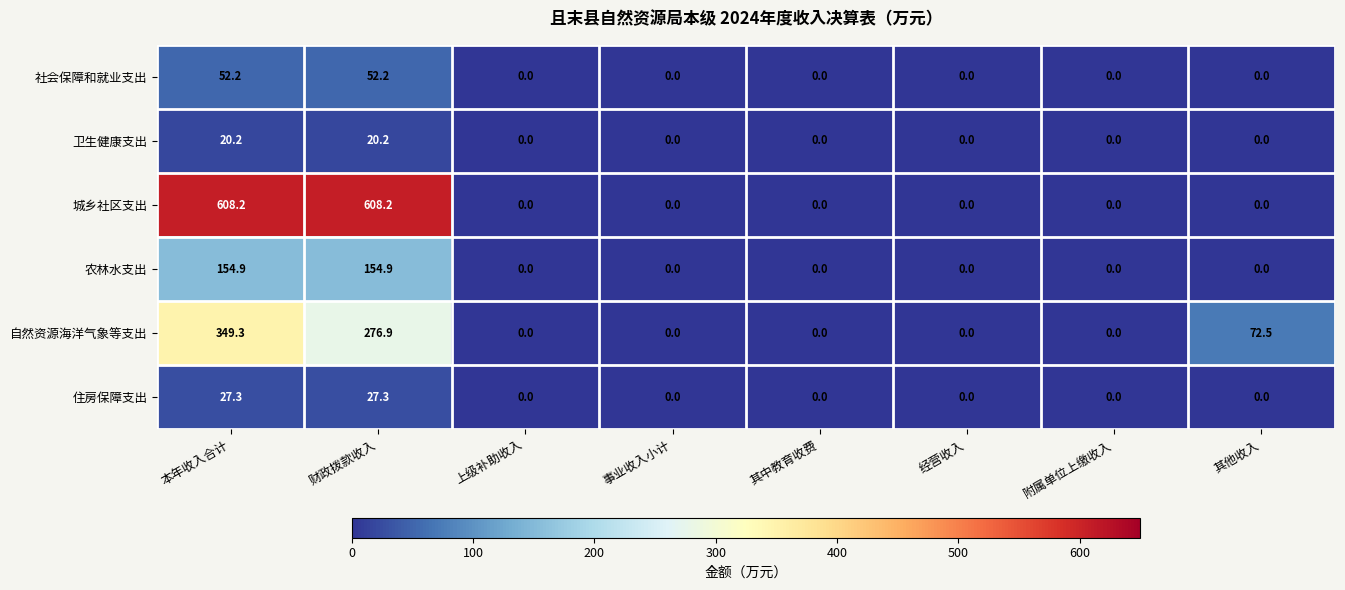

The value of 社会保障和就业支出 at 本年收入合计 is 52.2. True or false?

True